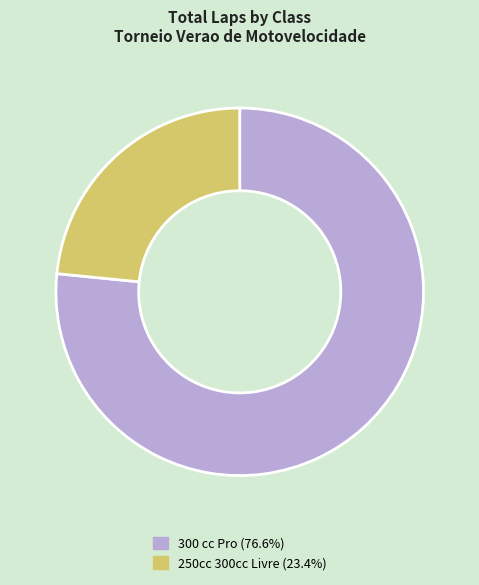

Does any single category account for the majority?

Yes